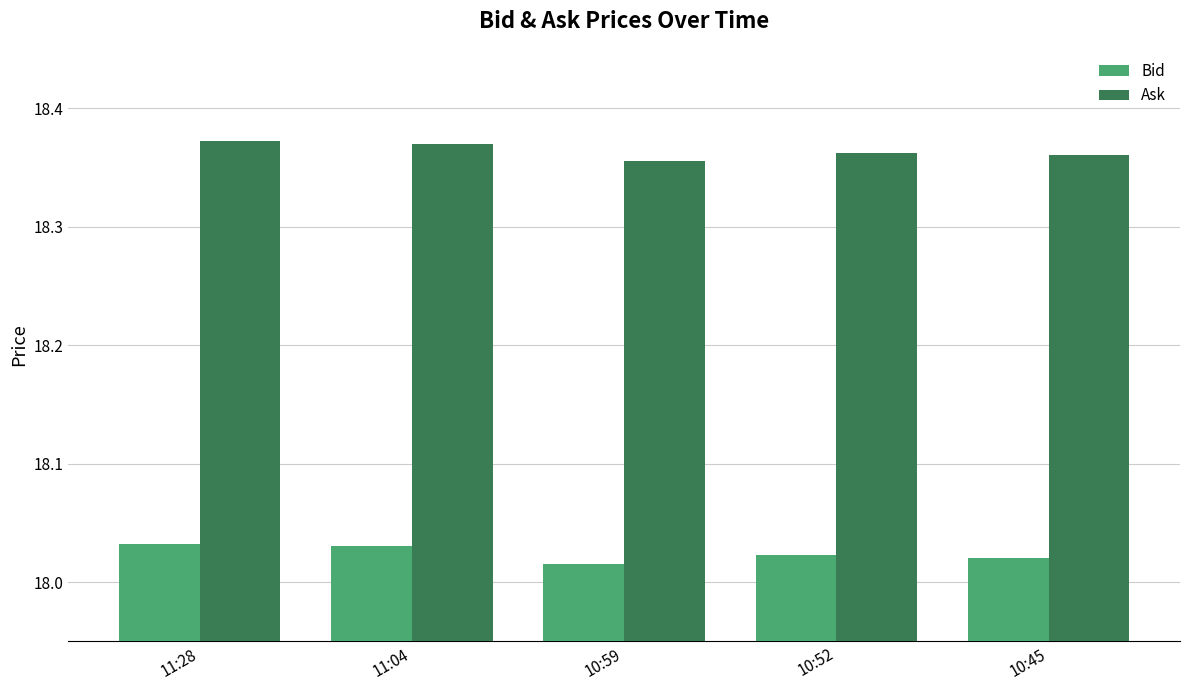

Which series has the largest total across all categories?

Ask